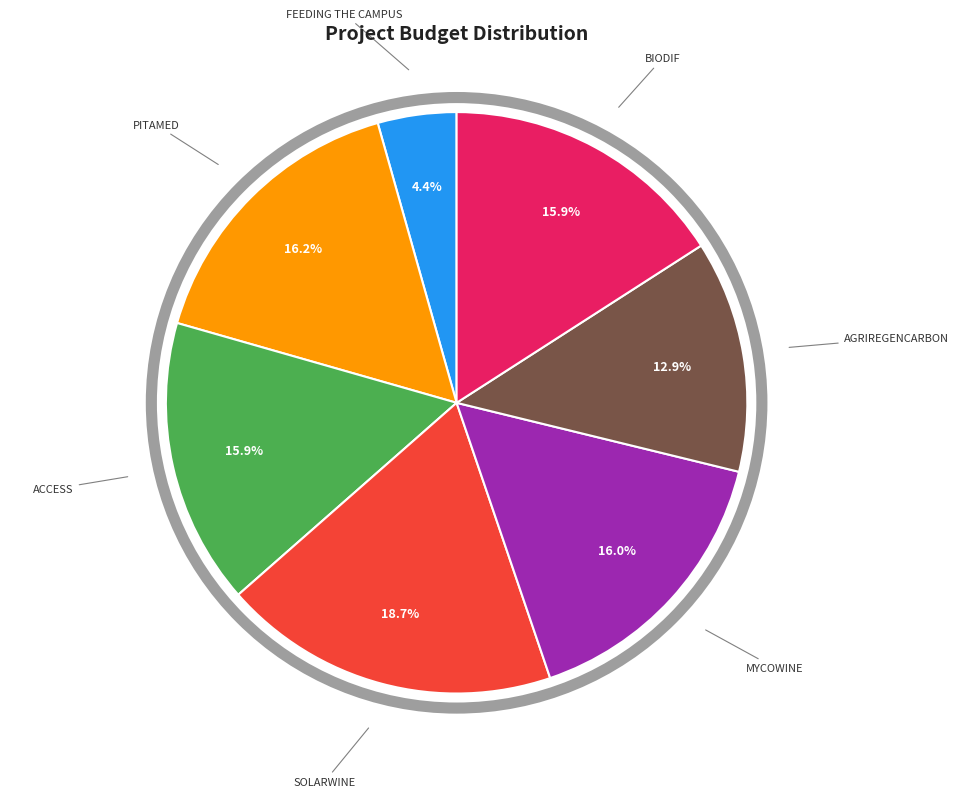

Does any single category account for the majority?

No